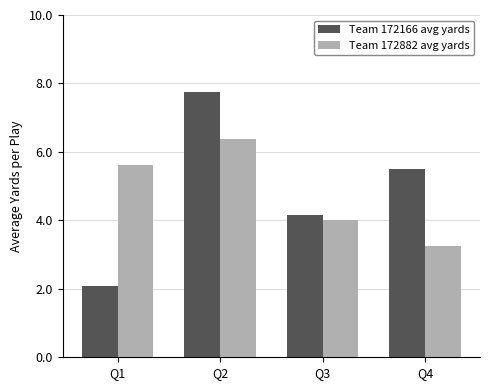

At how many categories does at least one series exceed 2?

4